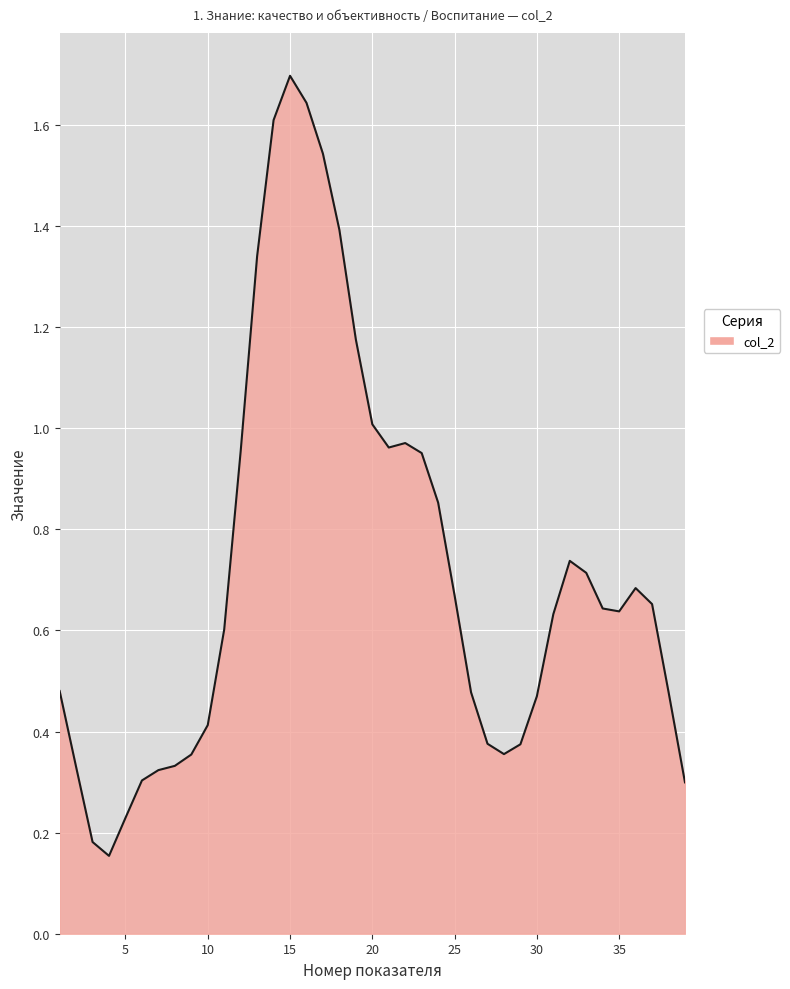

What is the maximum value shown in the chart?

1.7